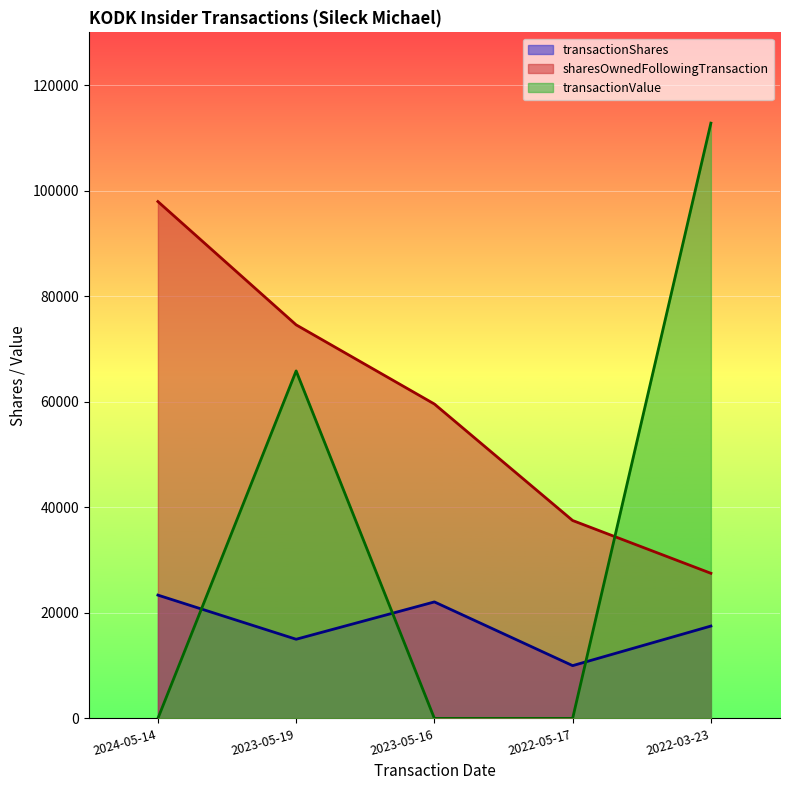

What is the label of the 3rd point from the right?

2023-05-16